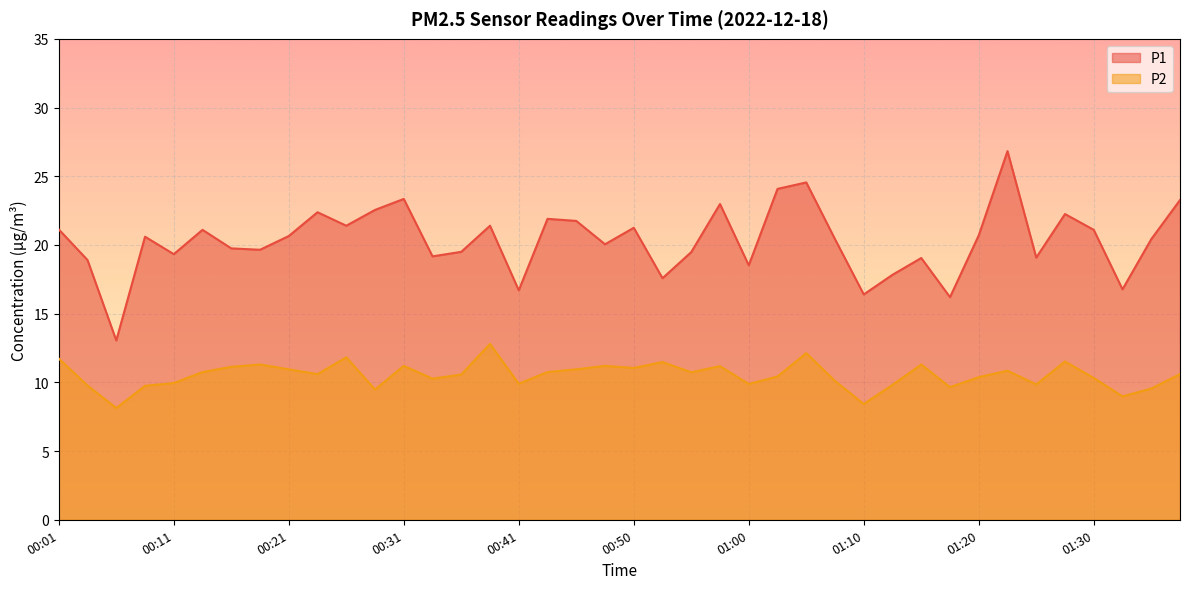

What is the greatest value displayed?

26.8